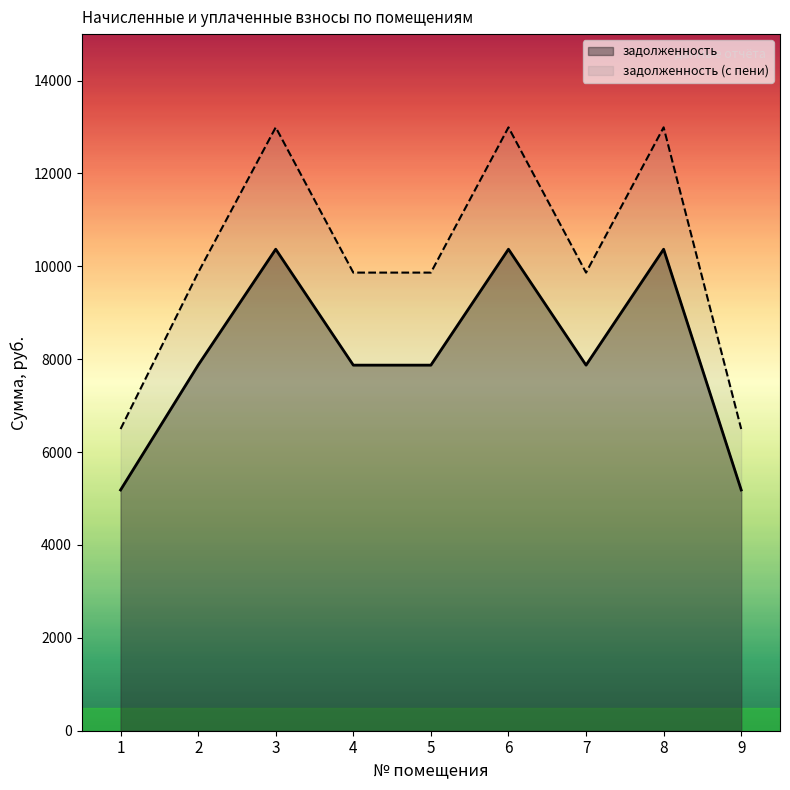

Rank the categories by задолженность (с пени) value from highest to lowest.

3, 6, 8, 2, 4, 5, 7, 1, 9